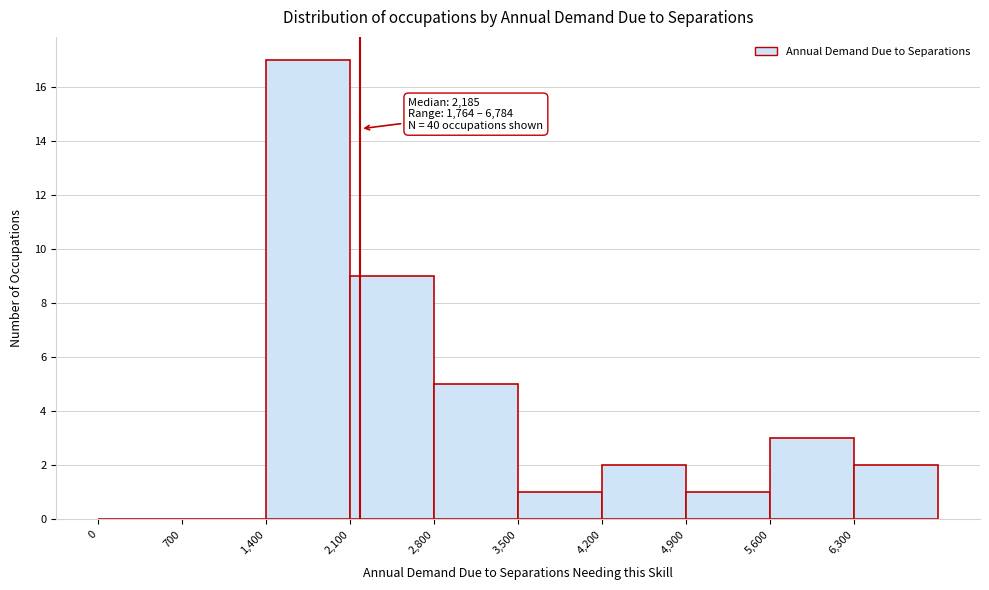

Over which range of the x-axis is the bar tallest?

1400 to 2100